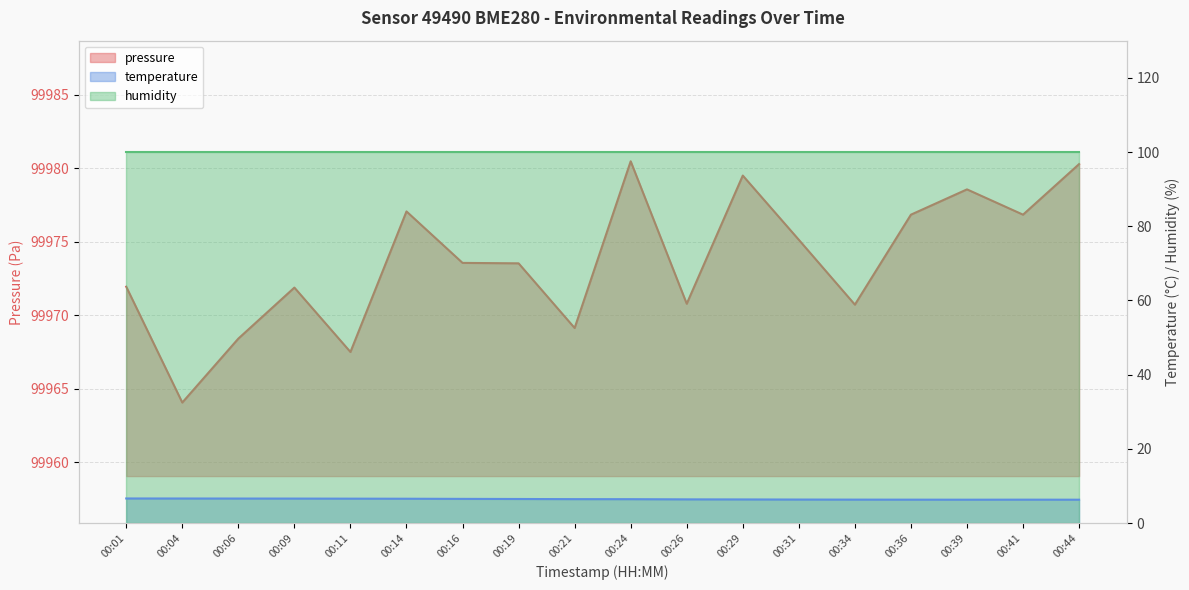

Reading right to left, what are all the values shown in this chart?

pressure: 00:44=99980.3	00:41=99976.8	00:39=99978.6	00:36=99976.8	00:34=99970.7	00:31=99975.1	00:29=99979.5	00:26=99970.8	00:24=99980.5	00:21=99969.1	00:19=99973.5	00:16=99973.6	00:14=99977.1	00:11=99967.5	00:09=99971.9	00:06=99968.4	00:04=99964.1	00:01=99971.9
temperature: 00:44=6.3	00:41=6.3	00:39=6.3	00:36=6.3	00:34=6.3	00:31=6.4	00:29=6.4	00:26=6.4	00:24=6.5	00:21=6.5	00:19=6.5	00:16=6.5	00:14=6.6	00:11=6.6	00:09=6.6	00:06=6.6	00:04=6.7	00:01=6.7